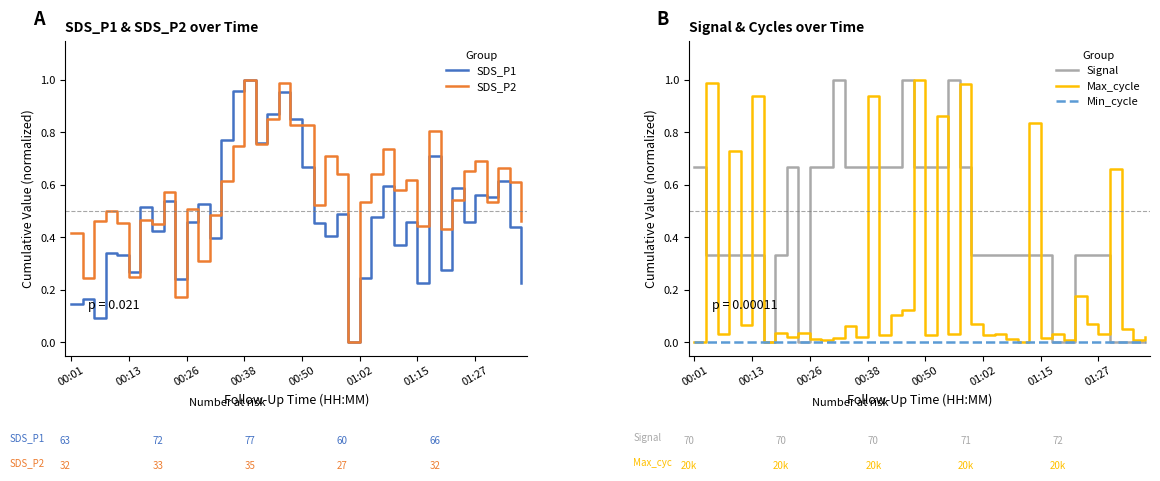

Rank the series at 37 from lowest to highest value.

Signal, Min_cycle, Max_cycle, SDS_P1, SDS_P2